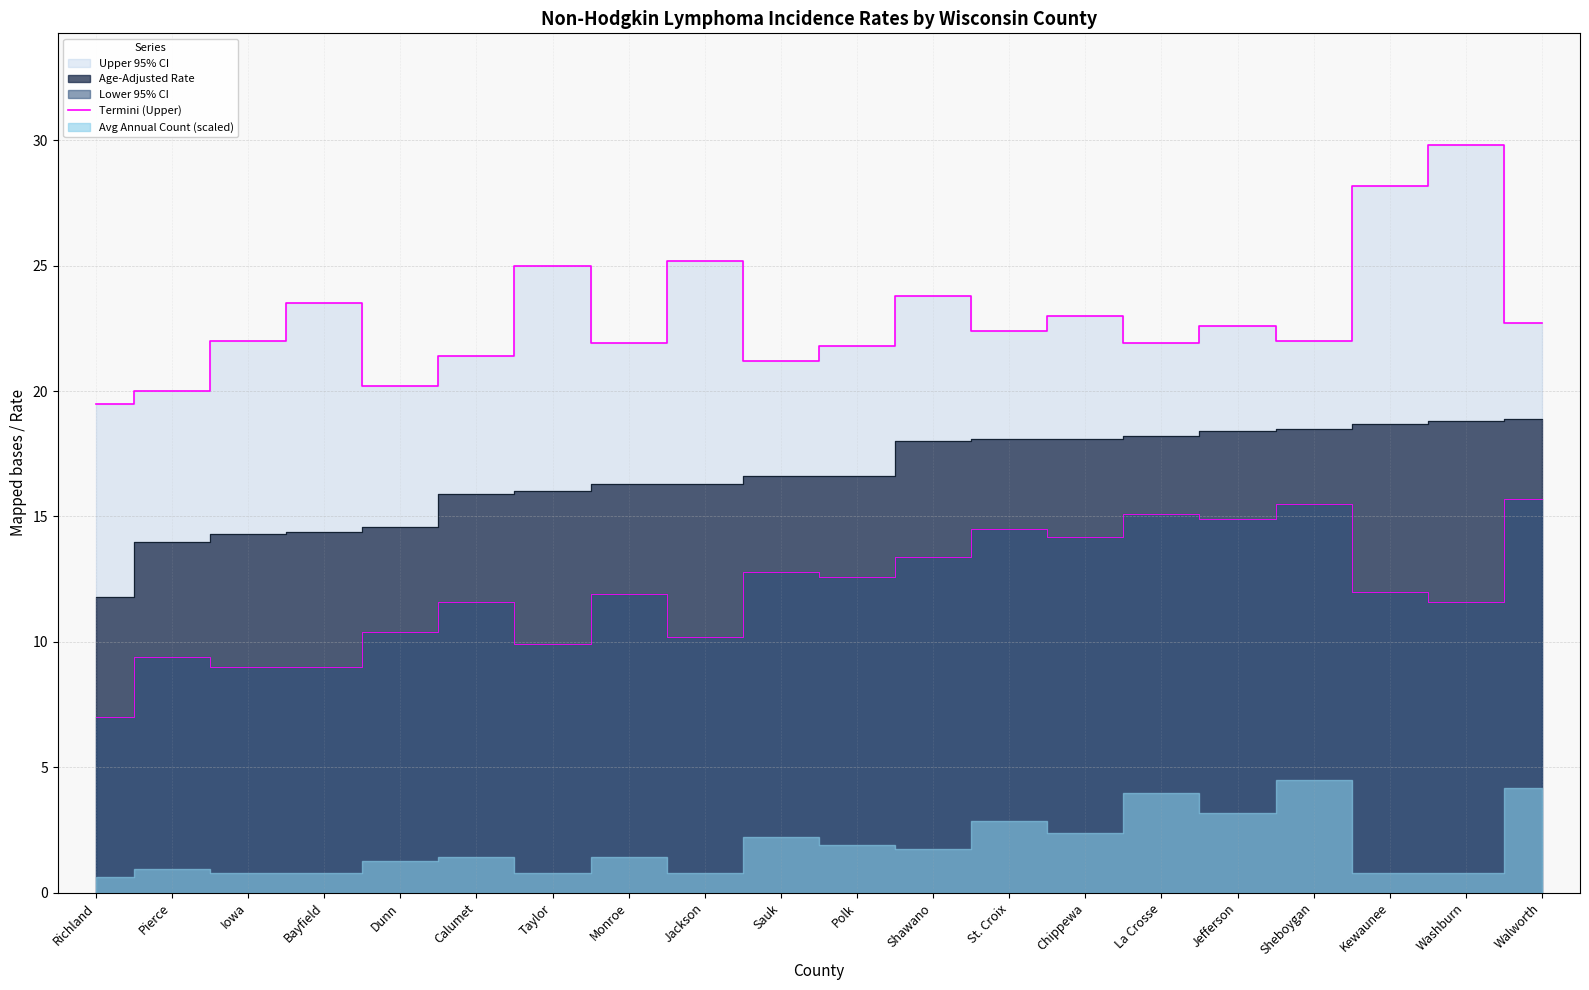

At which label does the data first exceed 22?

Bayfield